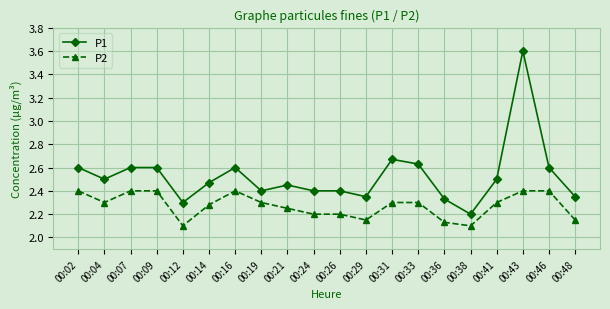

Which series has the largest range (max minus min)?

P1